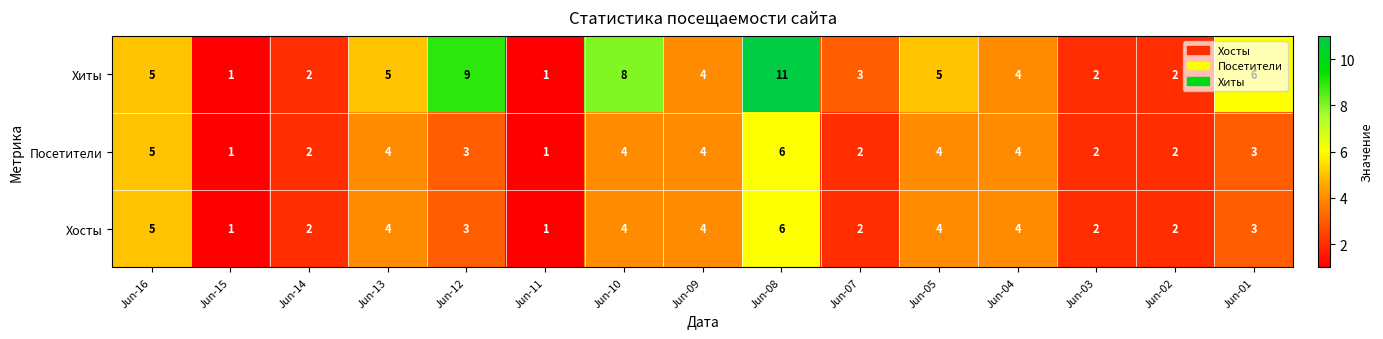

Count the Посетители values in the range 2 to 4.

11